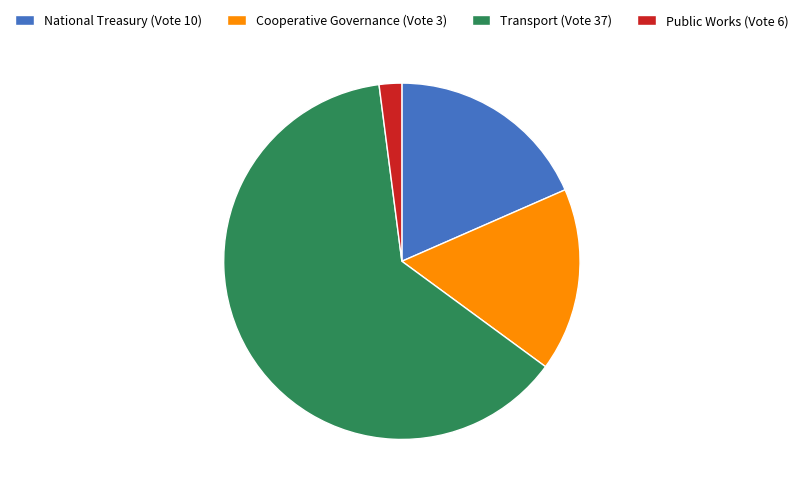

How many slices are in this pie chart?

4